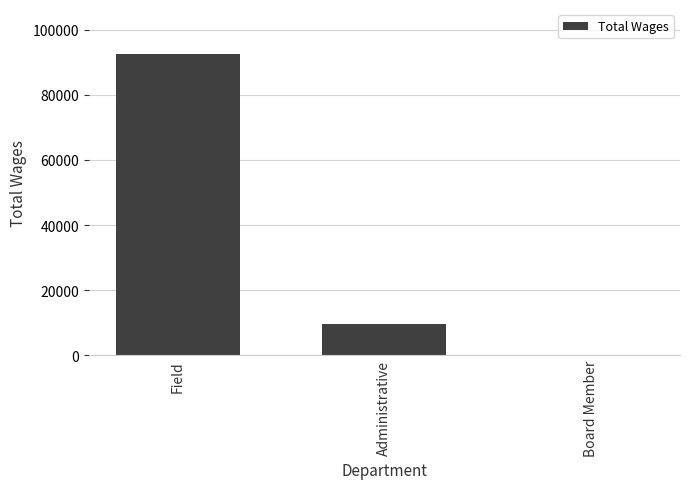

What is the change in value from Field to Board Member?

-92505